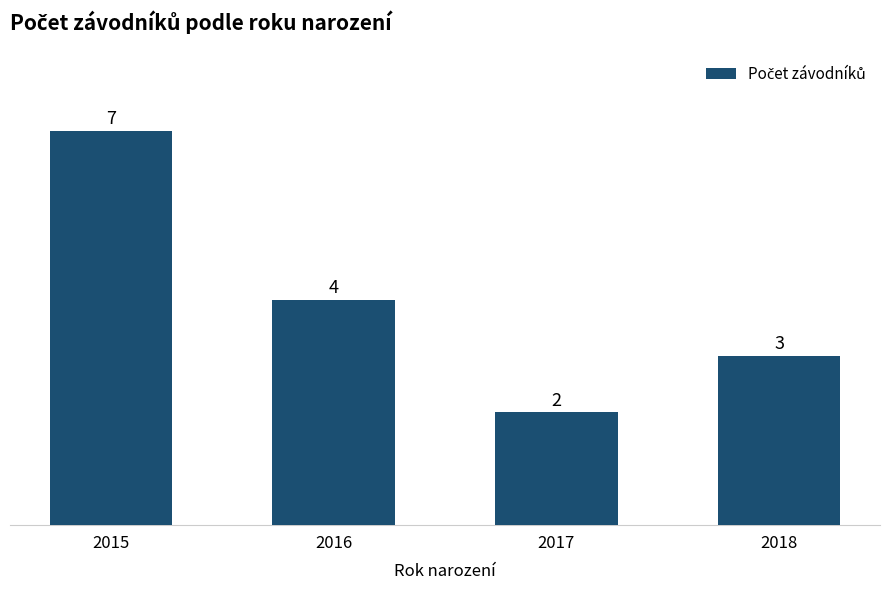

How many values are between 3 and 7?

3